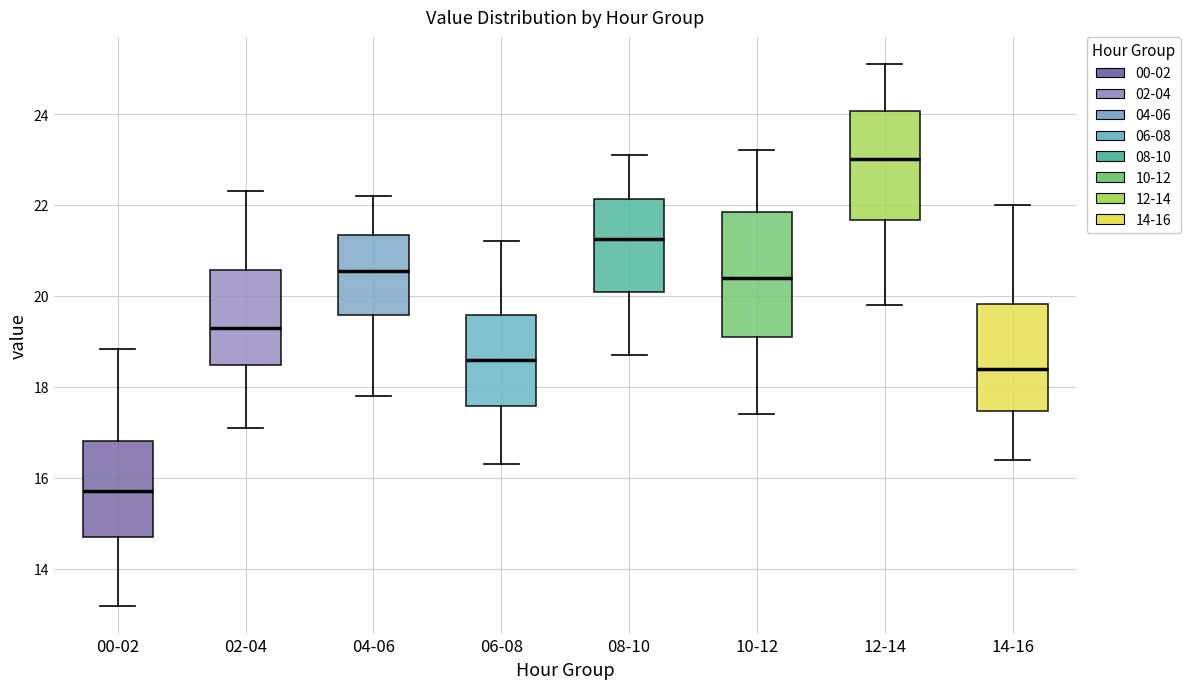

Reading left to right, read every box against the y-axis: the position of its median line, the range the box covers, and the ends of its whiskers. The values are not printed on the chart, so give them approximately, as read against the axis.

00-02: median 15.8, box 14.8 to 16.8, whiskers 13.2 to 18.8
02-04: median 19.4, box 18.4 to 20.6, whiskers 17.2 to 22.4
04-06: median 20.6, box 19.6 to 21.4, whiskers 17.8 to 22.2
06-08: median 18.6, box 17.6 to 19.6, whiskers 16.4 to 21.2
08-10: median 21.2, box 20.0 to 22.2, whiskers 18.8 to 23.2
10-12: median 20.4, box 19.2 to 21.8, whiskers 17.4 to 23.2
12-14: median 23.0, box 21.6 to 24.0, whiskers 19.8 to 25.2
14-16: median 18.4, box 17.4 to 19.8, whiskers 16.4 to 22.0